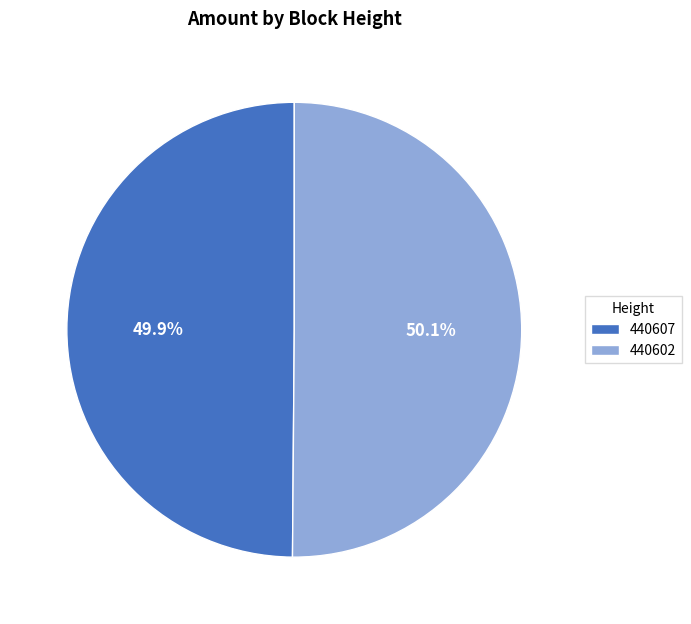

What percentage is the 440602 slice, to the nearest percent?

50%